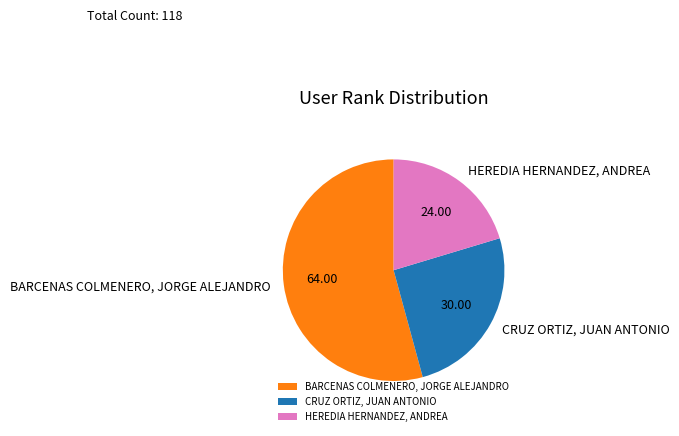

The CRUZ ORTIZ, JUAN ANTONIO slice represents 36% of the pie. True or false?

False